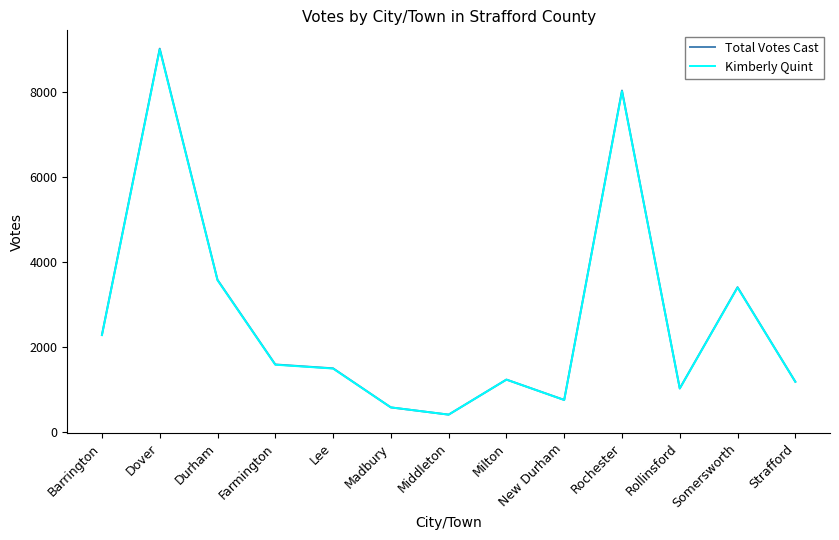

Between Barrington and New Durham, which series saw the biggest shift?

Total Votes Cast